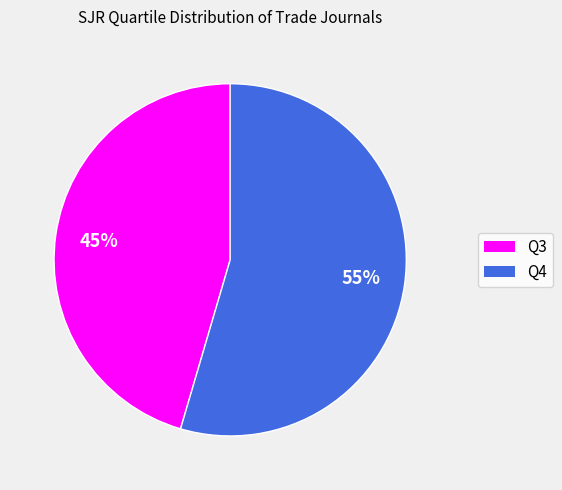

Do Q4 and Q3 together represent more than half of the pie?

Yes